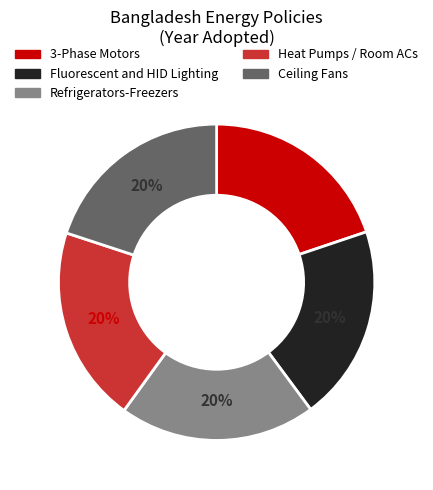

True or false: Refrigerators-Freezers accounts for 20% of the total.

True